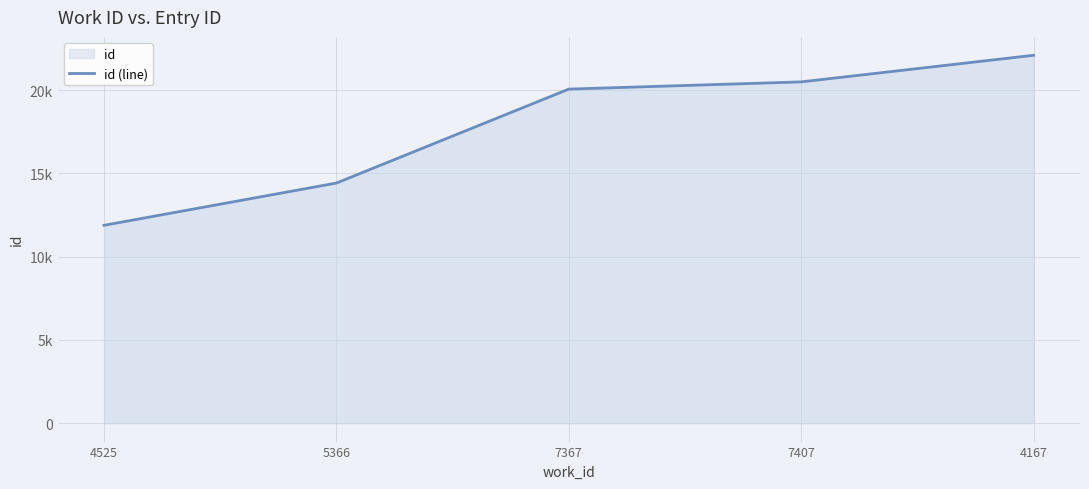

The value at 7367 is 10794. True or false?

False